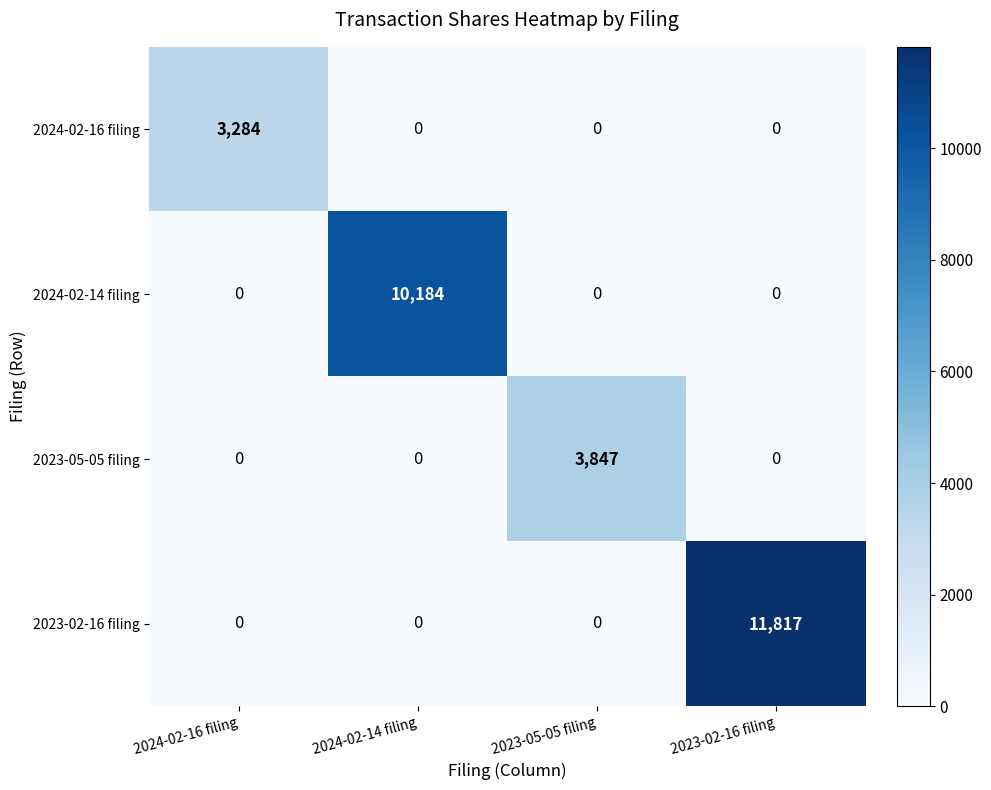

True or false: 2024-02-16 filing has a value of 0 at 2023-02-16 filing.

True